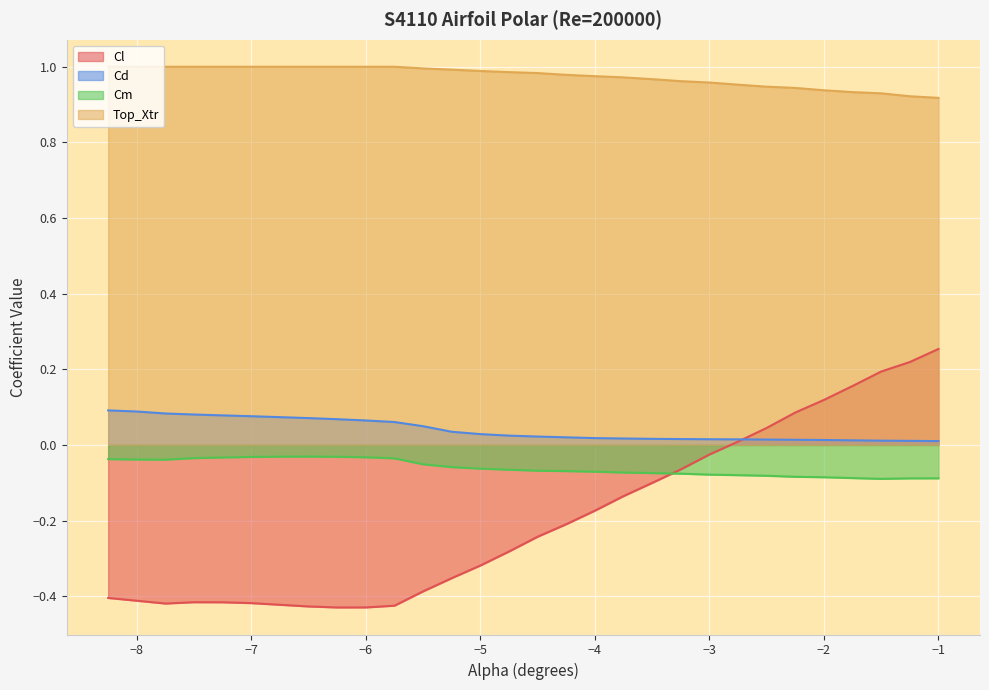

How many interior local valleys does the Cl series have?

2